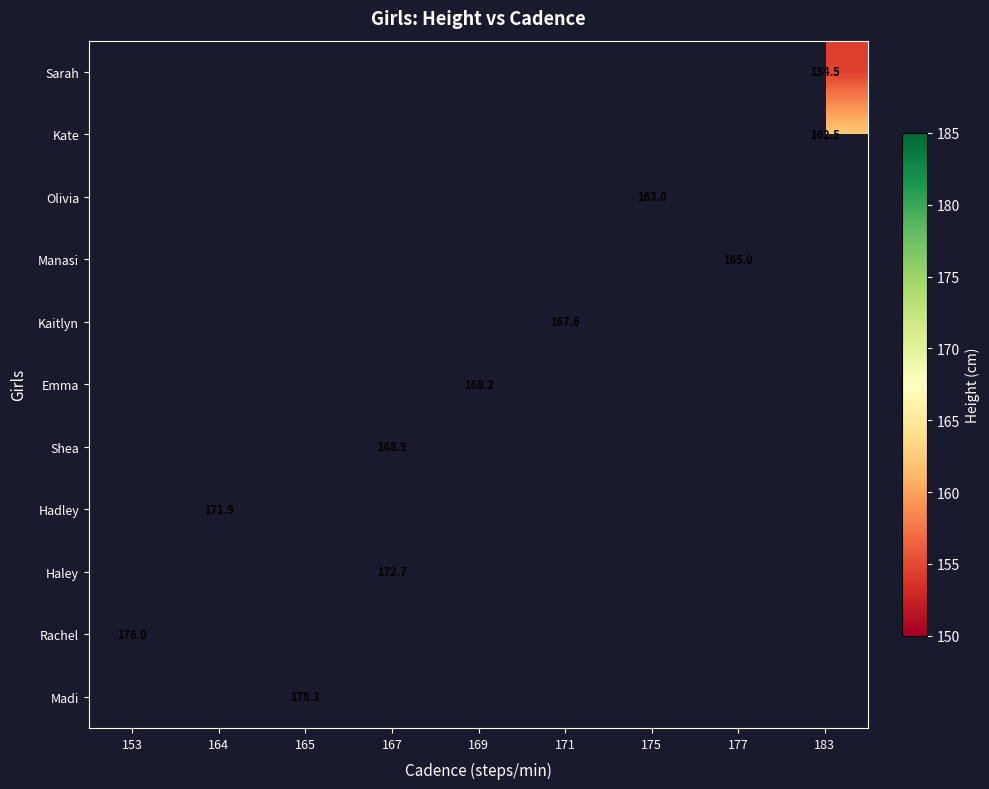

What is the minimum value shown in the chart?

154.5